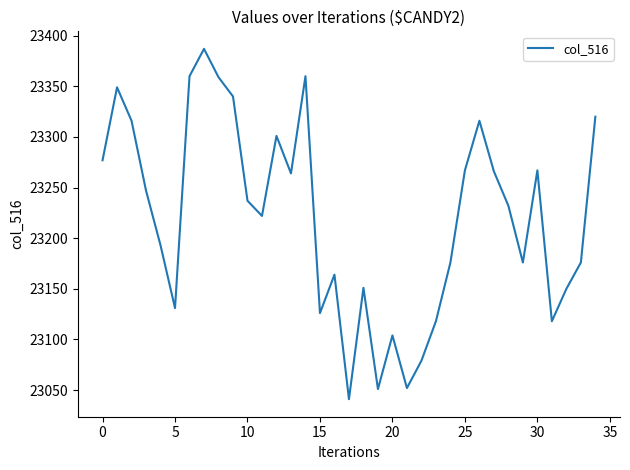

What is the difference between the maximum and minimum values?

346